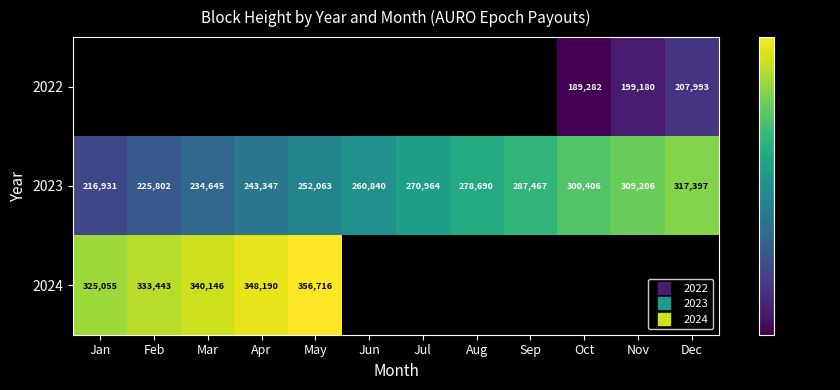

The 2023 series shows 321692.6 at Feb. True or false?

False